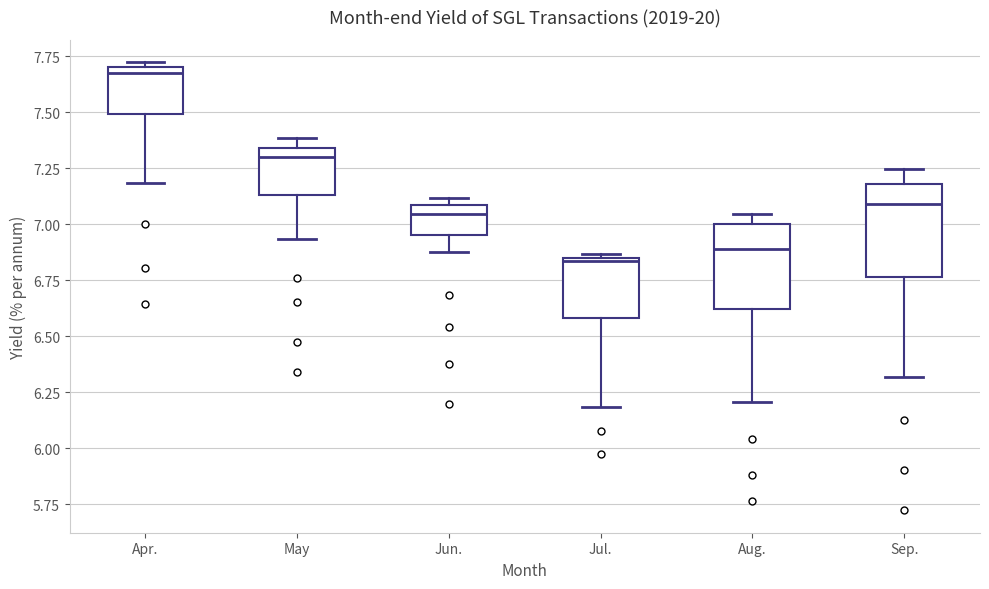

Where does the median line of the box for Jun. sit on the y-axis? The values are not printed on the chart, so give them approximately, as read against the axis.

7.05